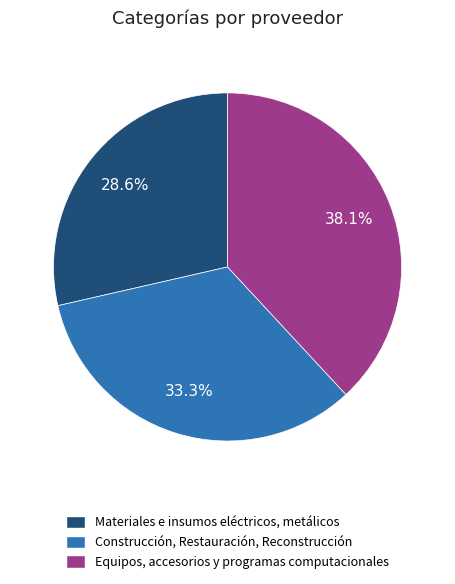

Combined, do Materiales e insumos eléctricos, metálicos and Equipos, accesorios y programas computacionales account for over 50%?

Yes